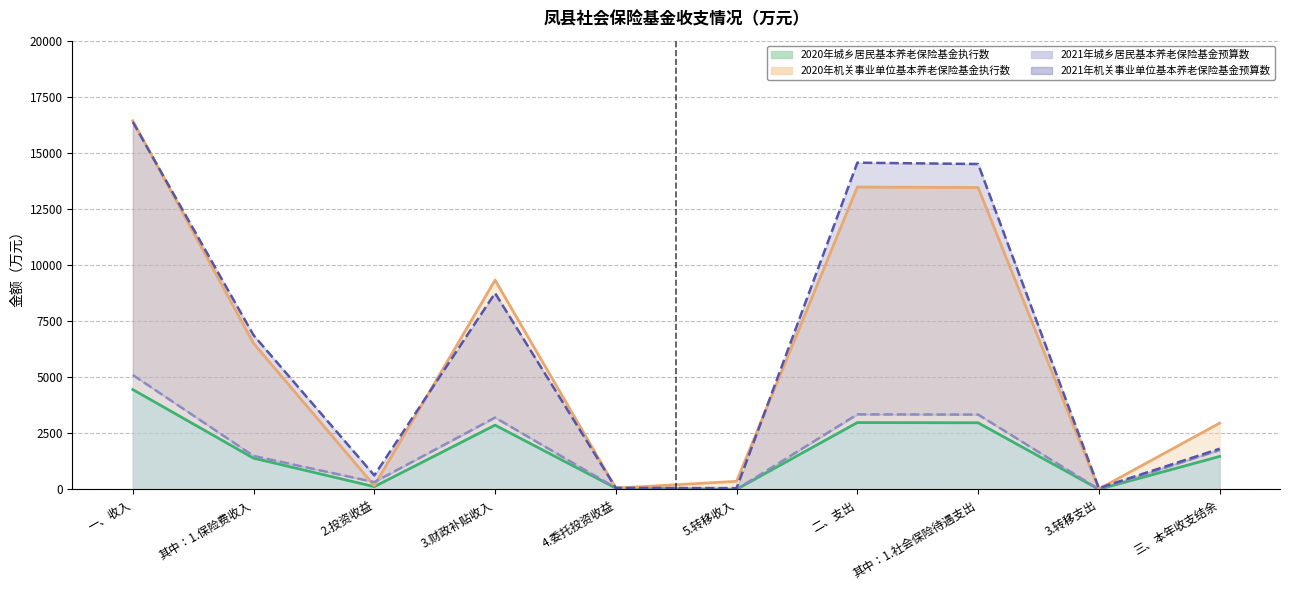

Which has a higher value, 4.委托投资收益 or 三、本年收支结余?

三、本年收支结余